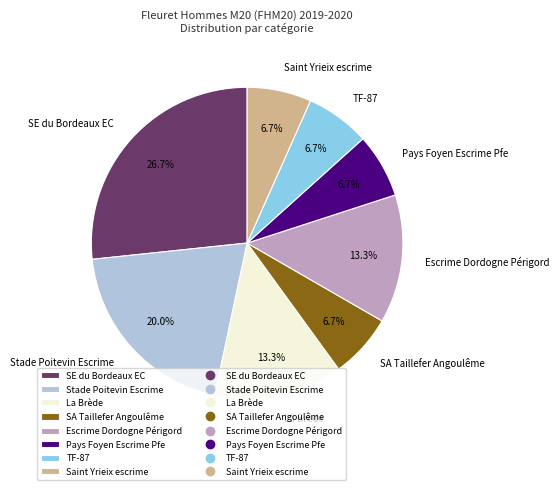

Is there a majority slice in this chart?

No